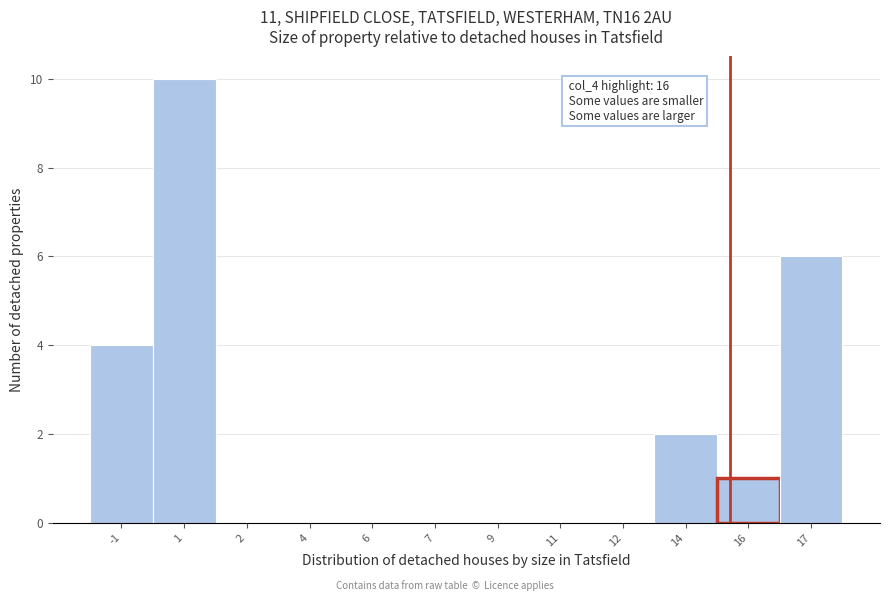

Reading left to right, transcribe all the data shown in this chart.

-1=4	1=10	2=0	4=0	6=0	7=0	9=0	11=0	12=0	14=2	16=1	17=6